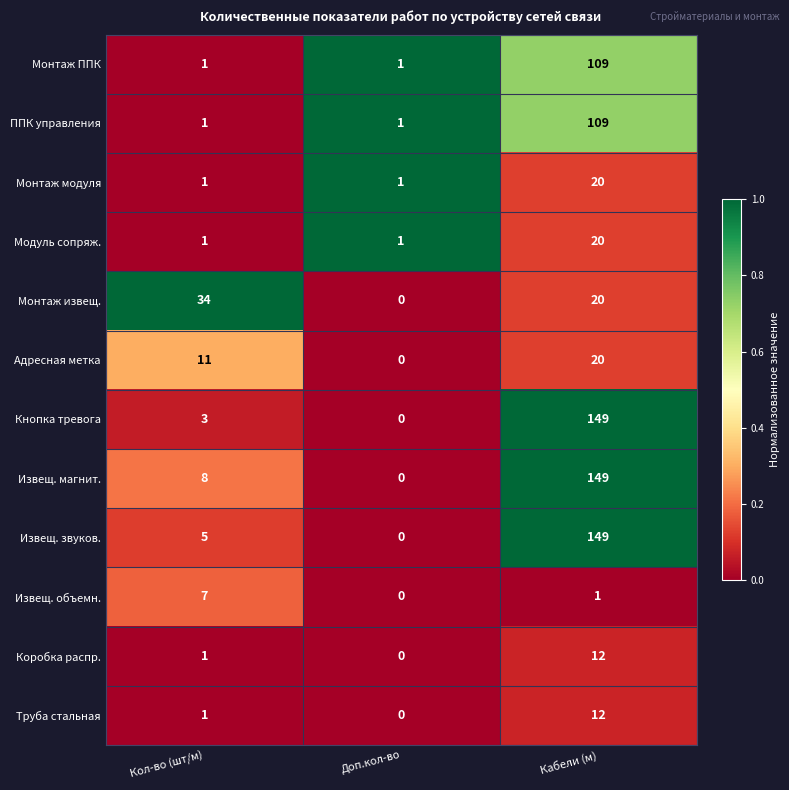

What is the maximum value shown in the chart?

149